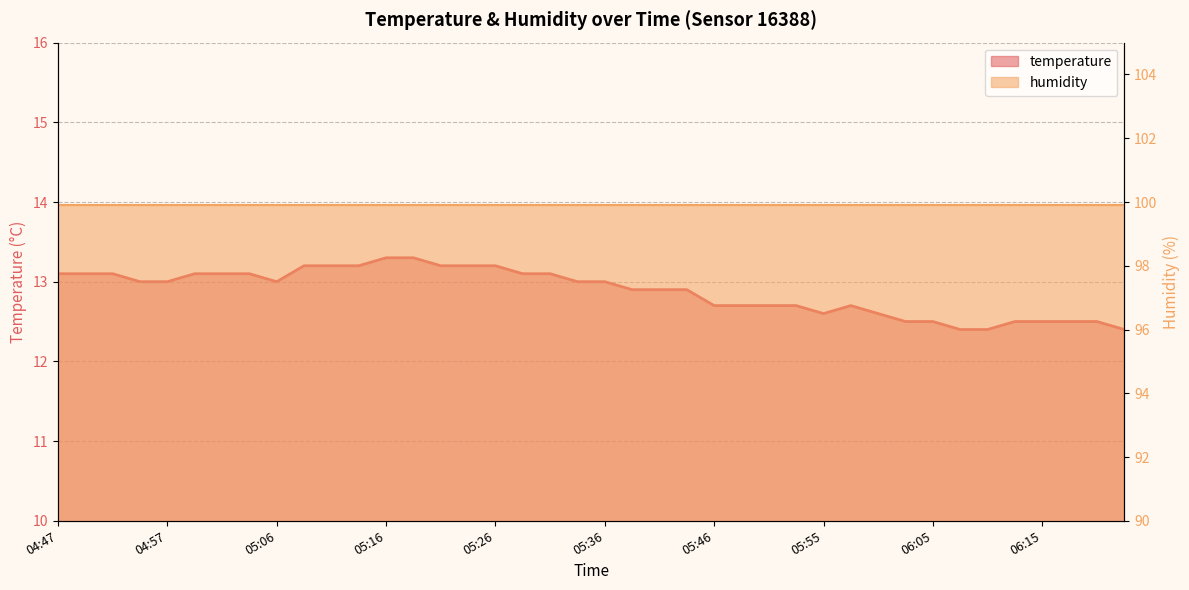

Reading left to right, what are all the values shown in this chart?

04:47=13.1	04:49=13.1	04:52=13.1	04:54=13.0	04:57=13.0	04:59=13.1	05:01=13.1	05:04=13.1	05:06=13.0	05:09=13.2	05:11=13.2	05:14=13.2	05:16=13.3	05:19=13.3	05:21=13.2	05:24=13.2	05:26=13.2	05:28=13.1	05:31=13.1	05:33=13.0	05:36=13.0	05:38=12.9	05:41=12.9	05:43=12.9	05:46=12.7	05:48=12.7	05:51=12.7	05:53=12.7	05:55=12.6	05:58=12.7	06:00=12.6	06:03=12.5	06:05=12.5	06:08=12.4	06:10=12.4	06:13=12.5	06:15=12.5	06:18=12.5	06:20=12.5	06:22=12.4